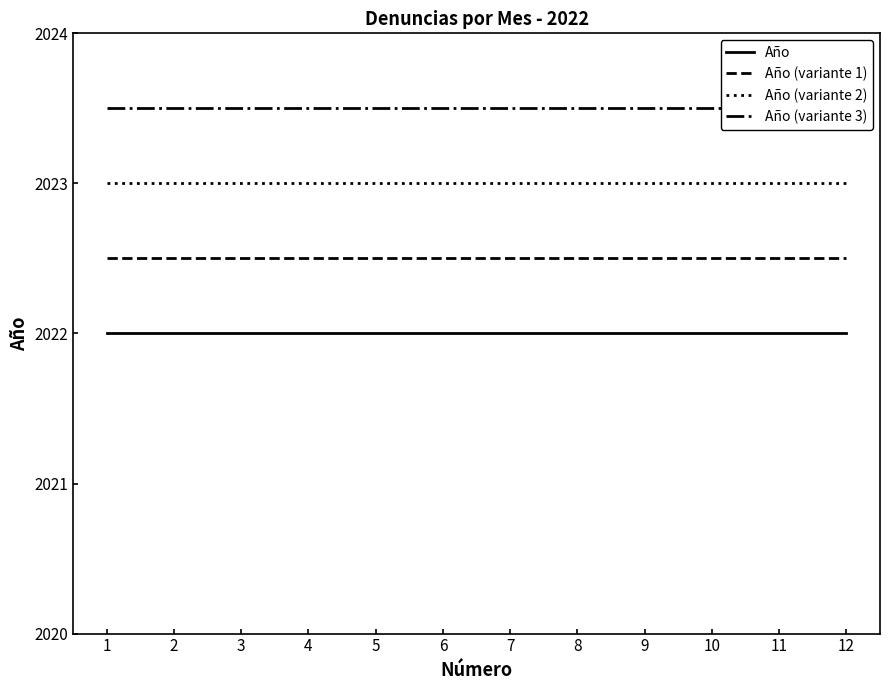

What is the sum of all Año (variante 3) values?

24282.0